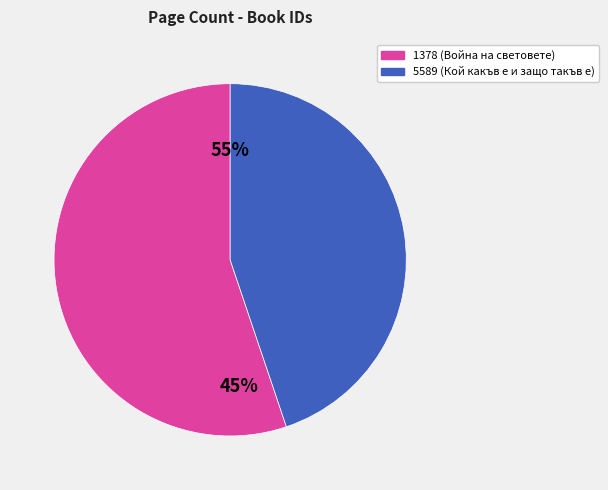

True or false: 1378 accounts for 55% of the total.

True